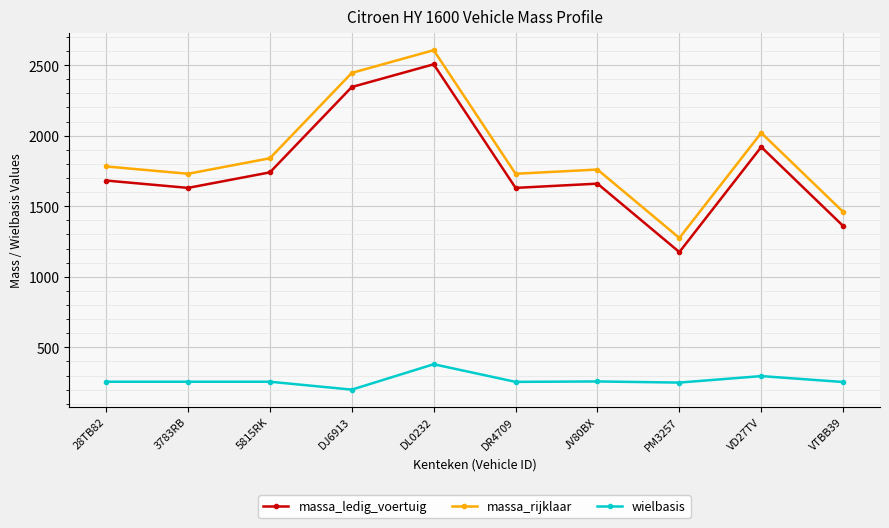

What is the difference between the maximum and minimum values in the massa_rijklaar series?

1331